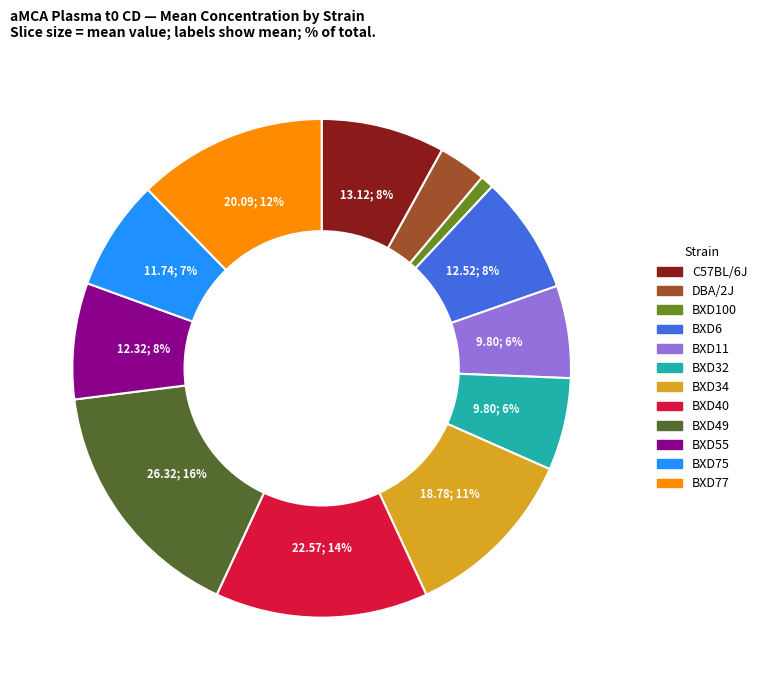

Does BXD55 account for over 50% of the chart?

No